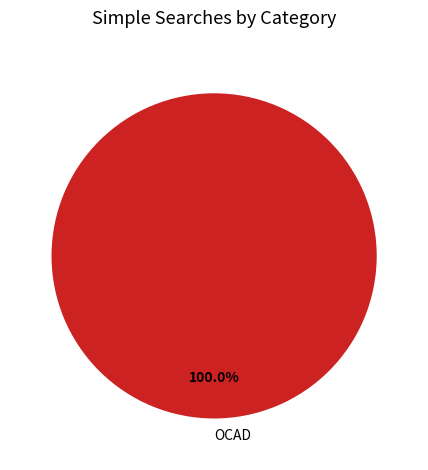

Rank the categories by value from highest to lowest.

OCAD